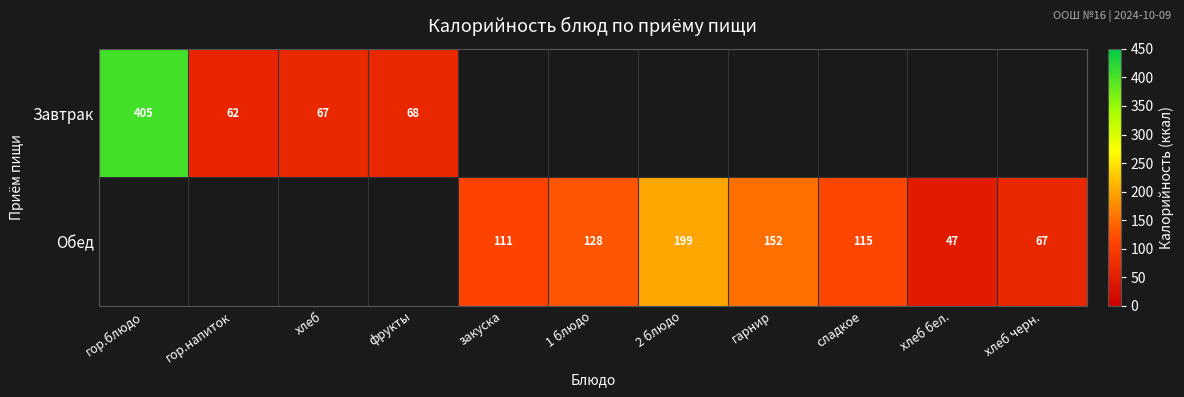

How many series are shown in this chart?

2